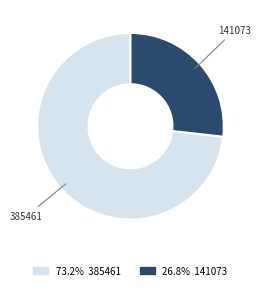

How many slices are in this pie chart?

2